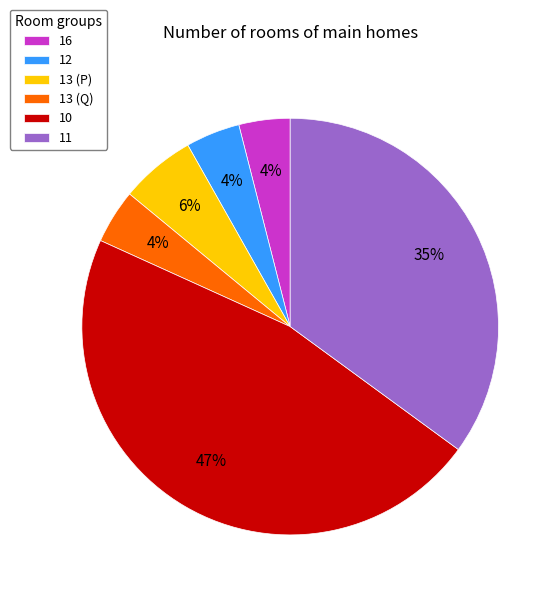

Is there any slice that represents more than half of the pie?

No